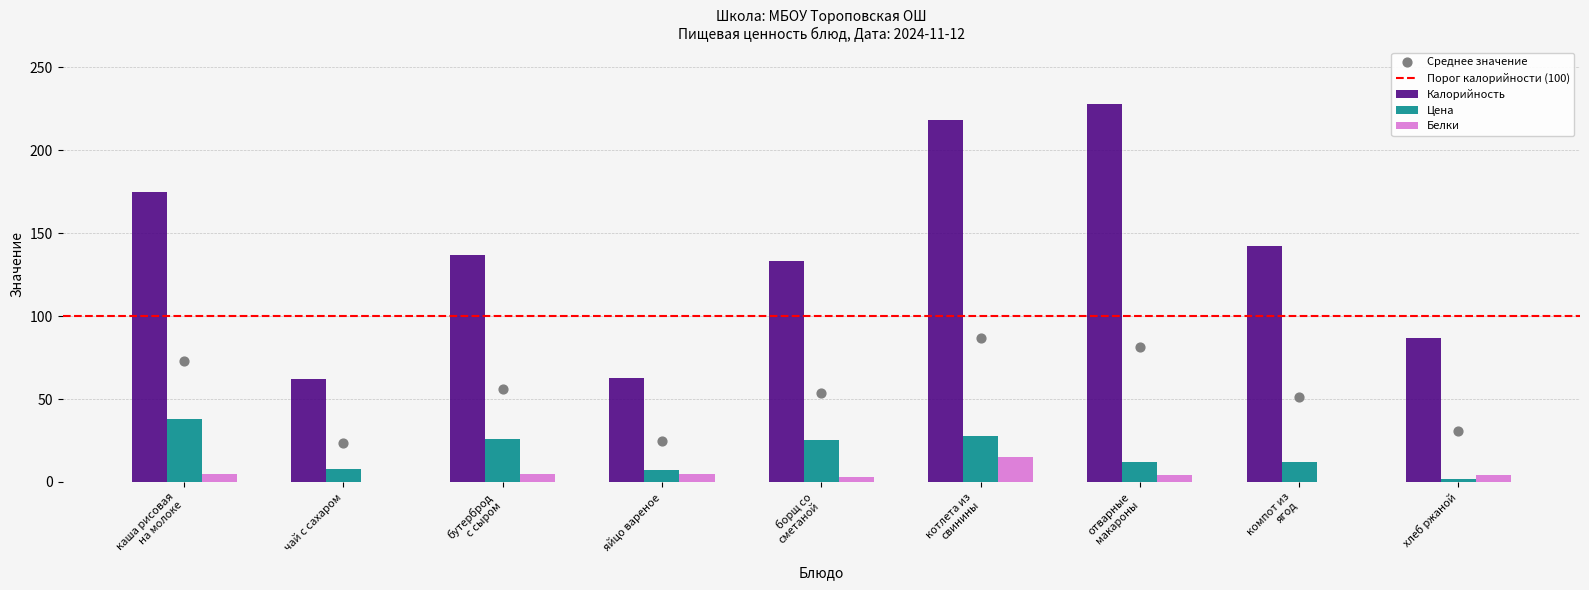

At which category is the sum across all series the highest?

котлета из
свинины